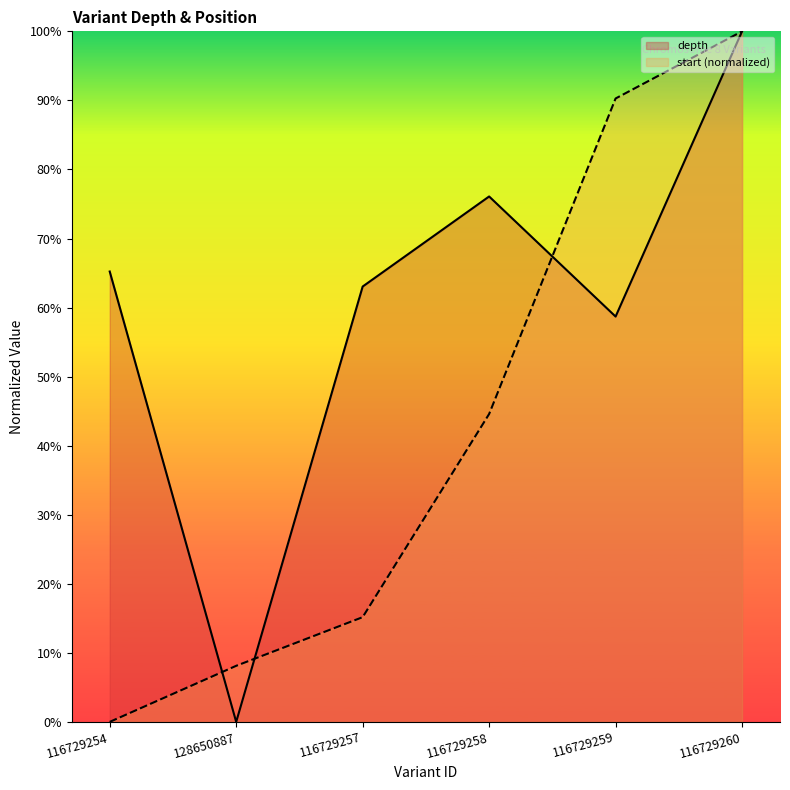

After their last crossing, which series has the higher values: start or depth?

start